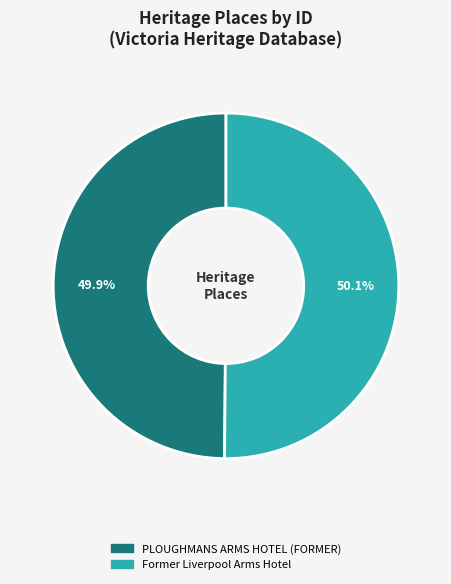

Approximately how many times larger is the value at PLOUGHMANS ARMS HOTEL (FORMER) compared to Former Liverpool Arms Hotel?

1.0